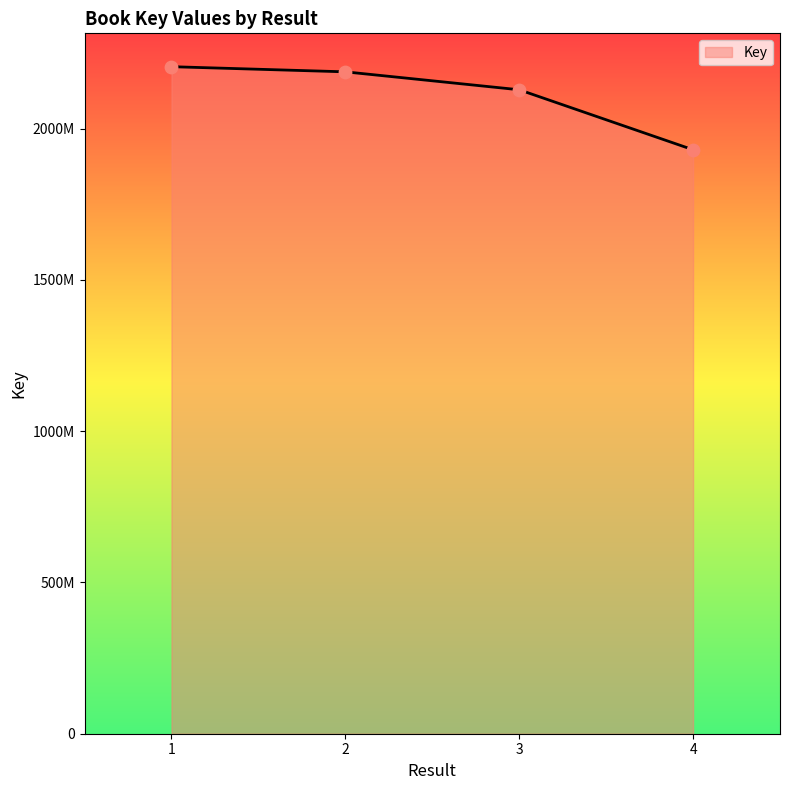

Which has a higher value, 1 or 4?

1